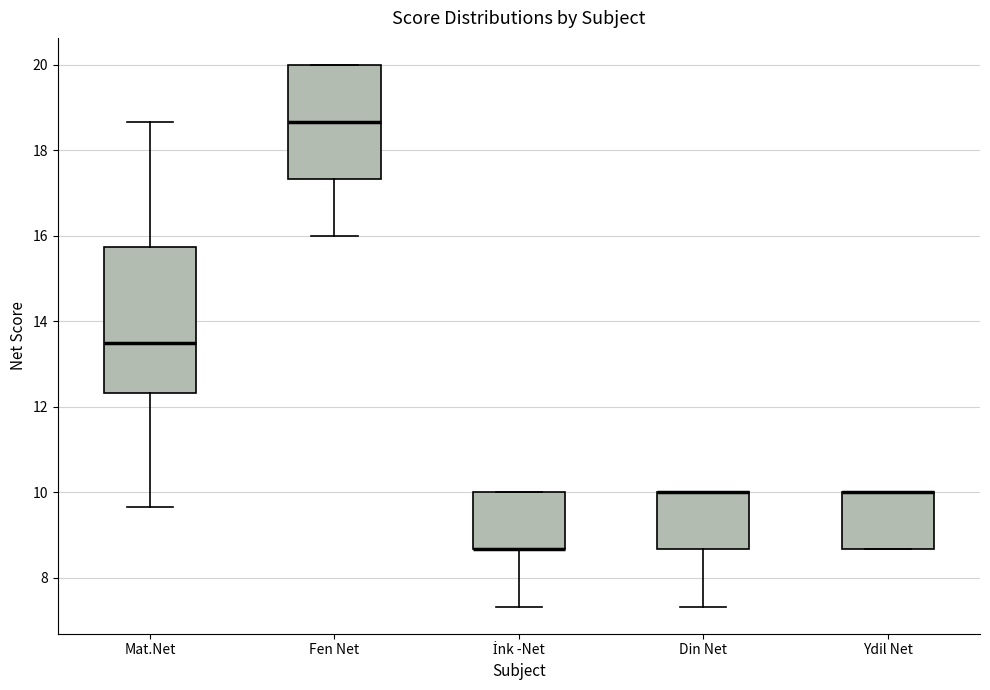

Reading left to right, transcribe this box plot: for each box, give where its median line is, the range the box spans, and where its two whiskers end, as read against the y-axis. The values are not printed on the chart, so give them approximately, as read against the axis.

Mat.Net: median 13.6, box 12.4 to 15.8, whiskers 9.6 to 18.6
Fen Net: median 18.6, box 17.4 to 20.0, whiskers 16.0 to 20.0
İnk -Net: median 8.6 (drawn on the box's lower edge), box 8.6 to 10.0, whiskers 7.4 to 10.0
Din Net: median 10.0 (drawn on the box's upper edge), box 8.6 to 10.0, whiskers 7.4 to 10.0
Ydil Net: median 10.0 (drawn on the box's upper edge), box 8.6 to 10.0, whiskers 8.6 to 10.0